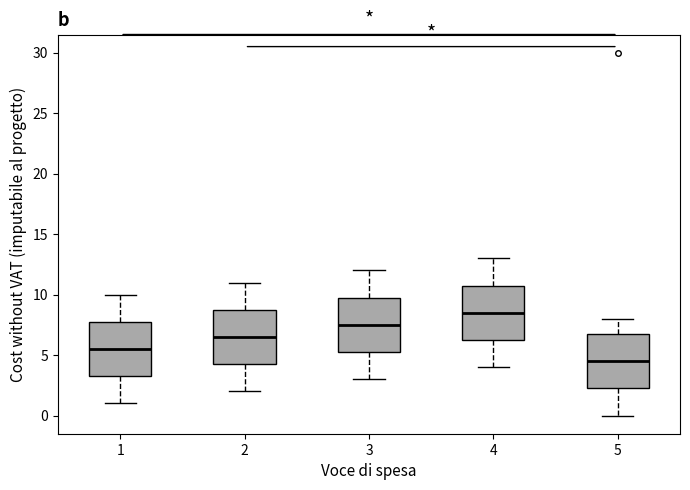

Reading left to right, read every box against the y-axis: the position of its median line, the range the box covers, and the ends of its whiskers. The values are not printed on the chart, so give them approximately, as read against the axis.

1: median 5.5, box 3.5 to 8.0, whiskers 1.0 to 10.0
2: median 6.5, box 4.5 to 9.0, whiskers 2.0 to 11.0
3: median 7.5, box 5.5 to 10.0, whiskers 3.0 to 12.0
4: median 8.5, box 6.5 to 11.0, whiskers 4.0 to 13.0
5: median 4.5, box 2.5 to 7.0, whiskers 0.0 to 8.0